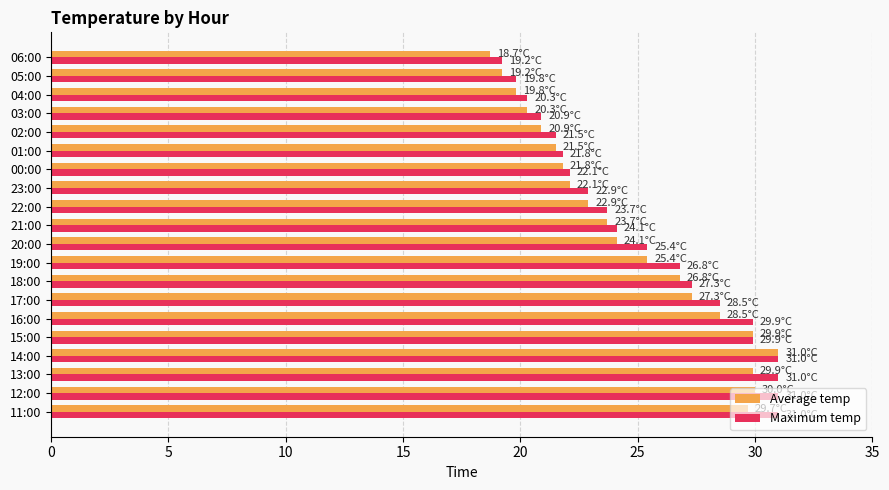

What is the approximate value of Maximum temp at 00:00?

22.1